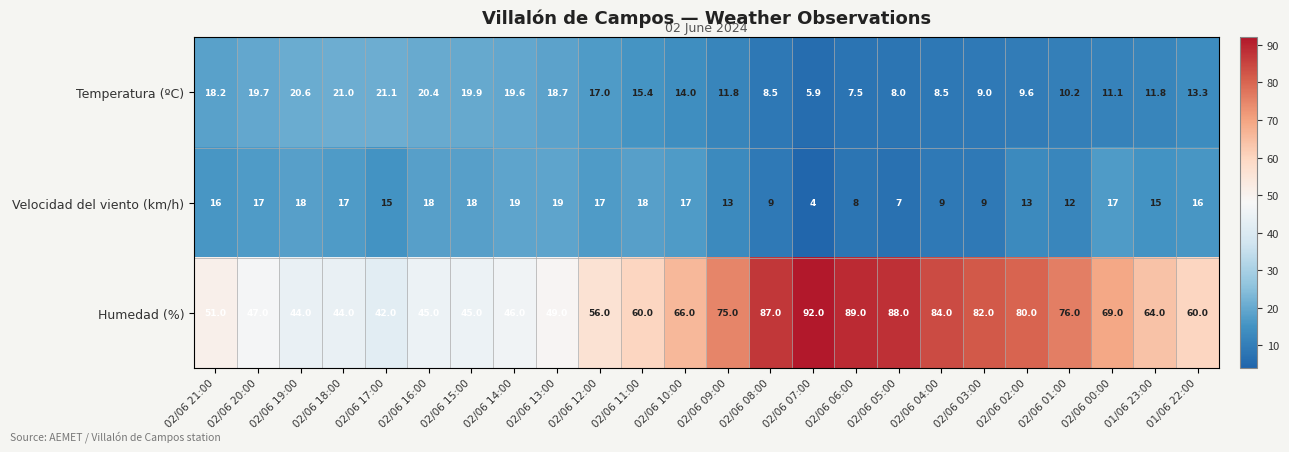

Which series has the widest spread of values?

Humedad (%)